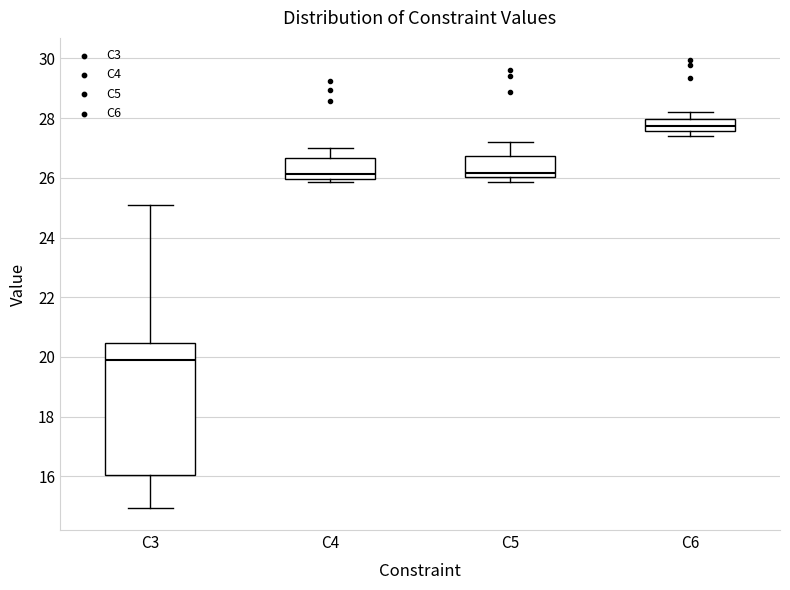

Comparing the boxes themselves (not the whiskers), which one is the tallest?

C3